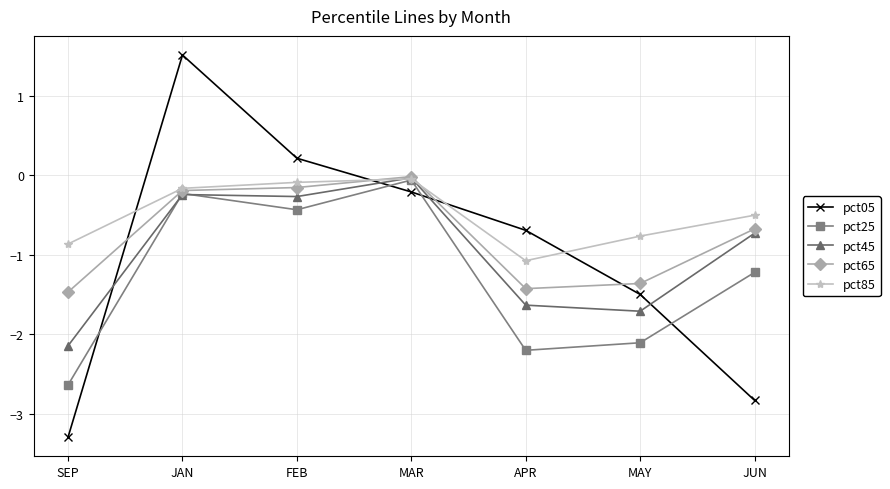

What are all the series names shown in the legend?

pct05, pct25, pct45, pct65, pct85